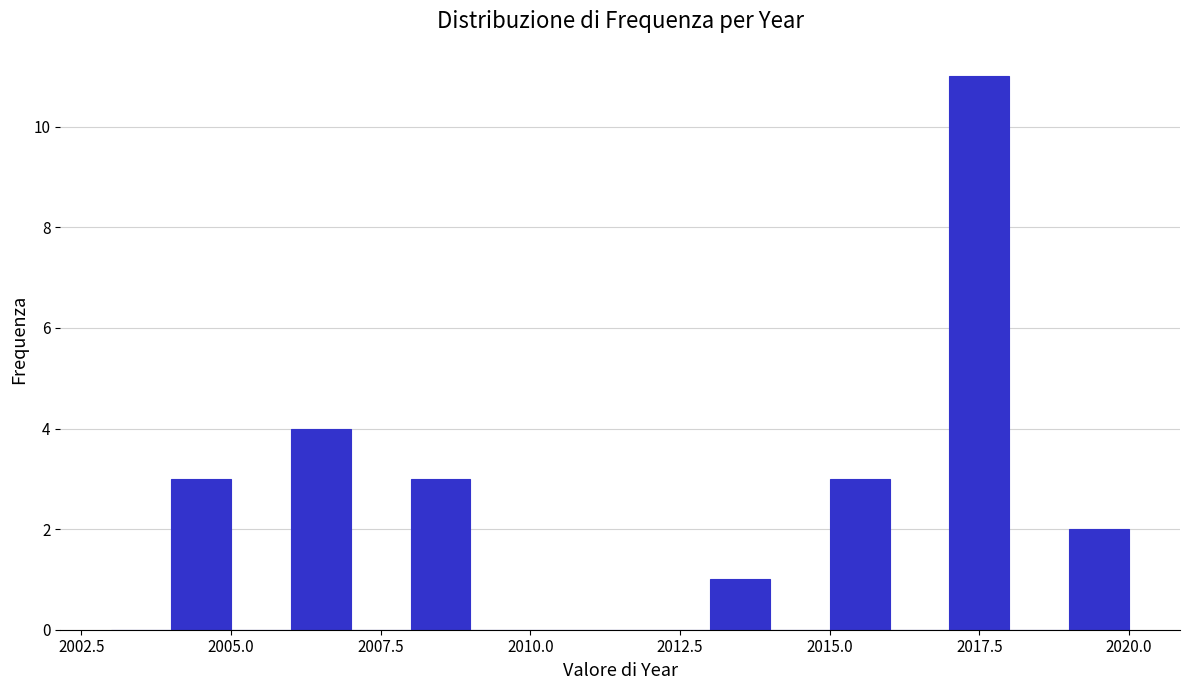

Read against the x-axis, roughly where is the centre of the tallest bar?

2017.5